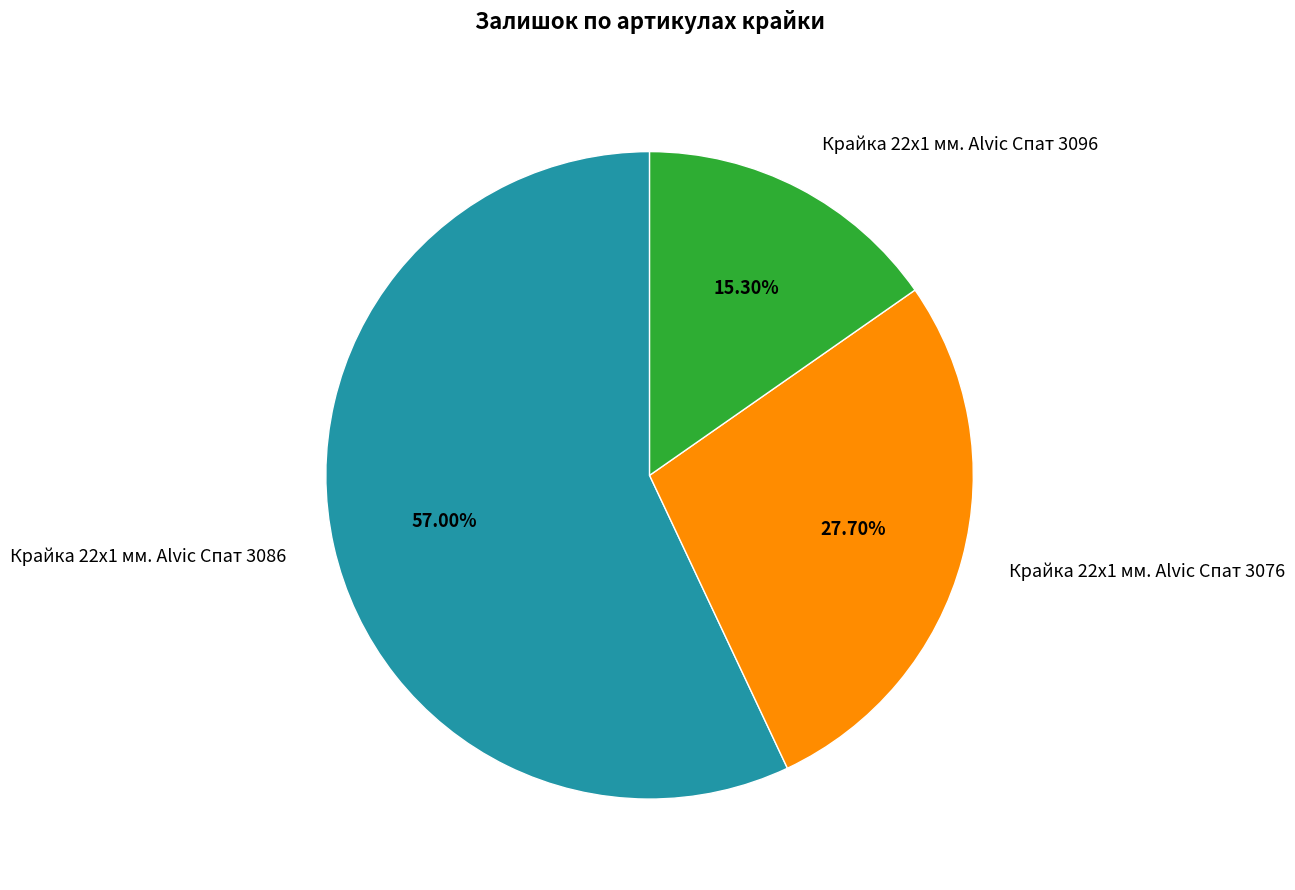

True or false: Крайка 22x1 мм. Alvic Спат 3086 accounts for 57% of the total.

True